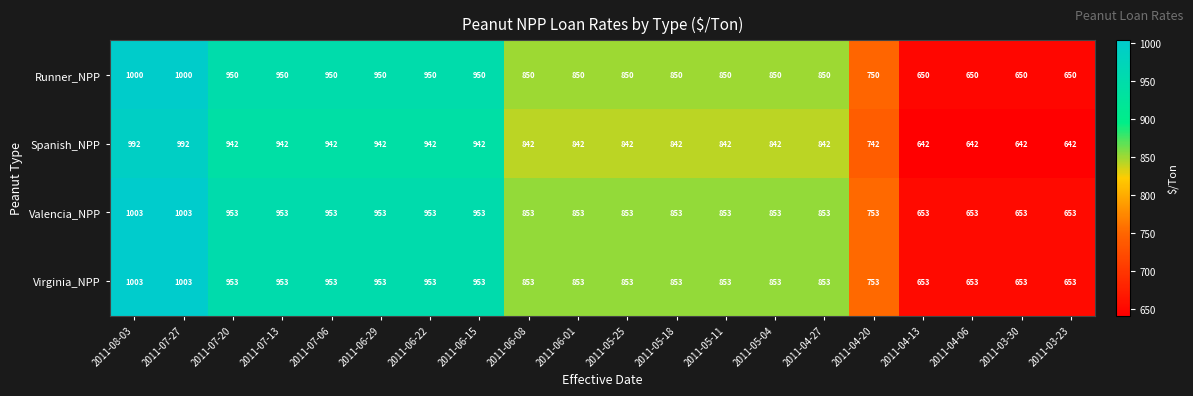

What is the minimum value shown in the chart?

642